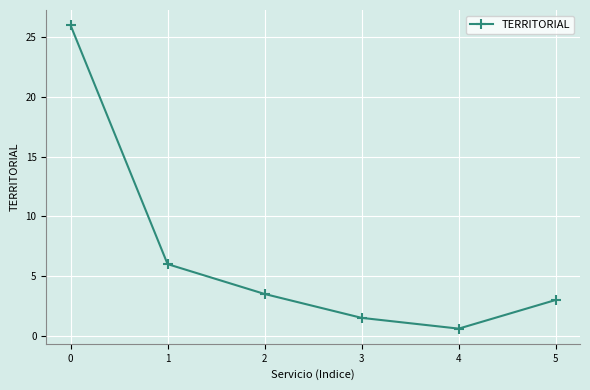

What is the difference between the maximum and minimum values?

25.4